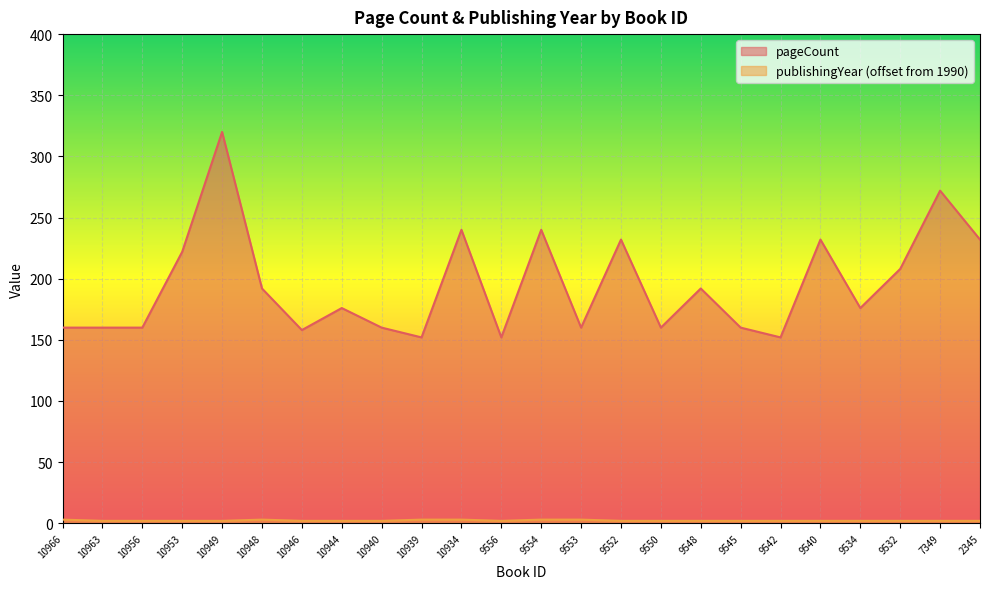

True or false: publishingYear and pageCount cross at least once.

False